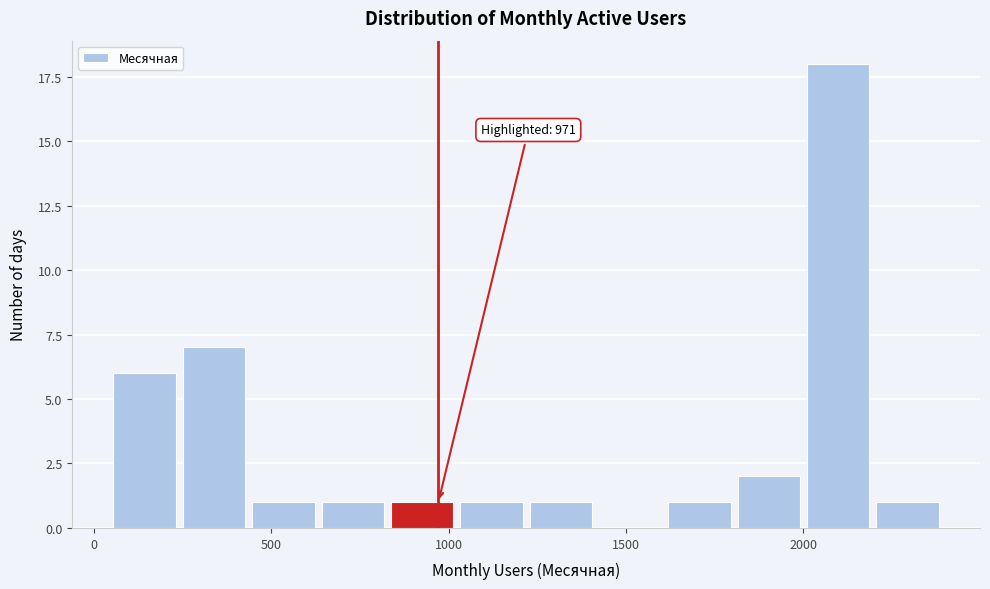

Around what value on the x-axis is the tallest bar? Give the approximate position of its centre, as read against the axis.

2100